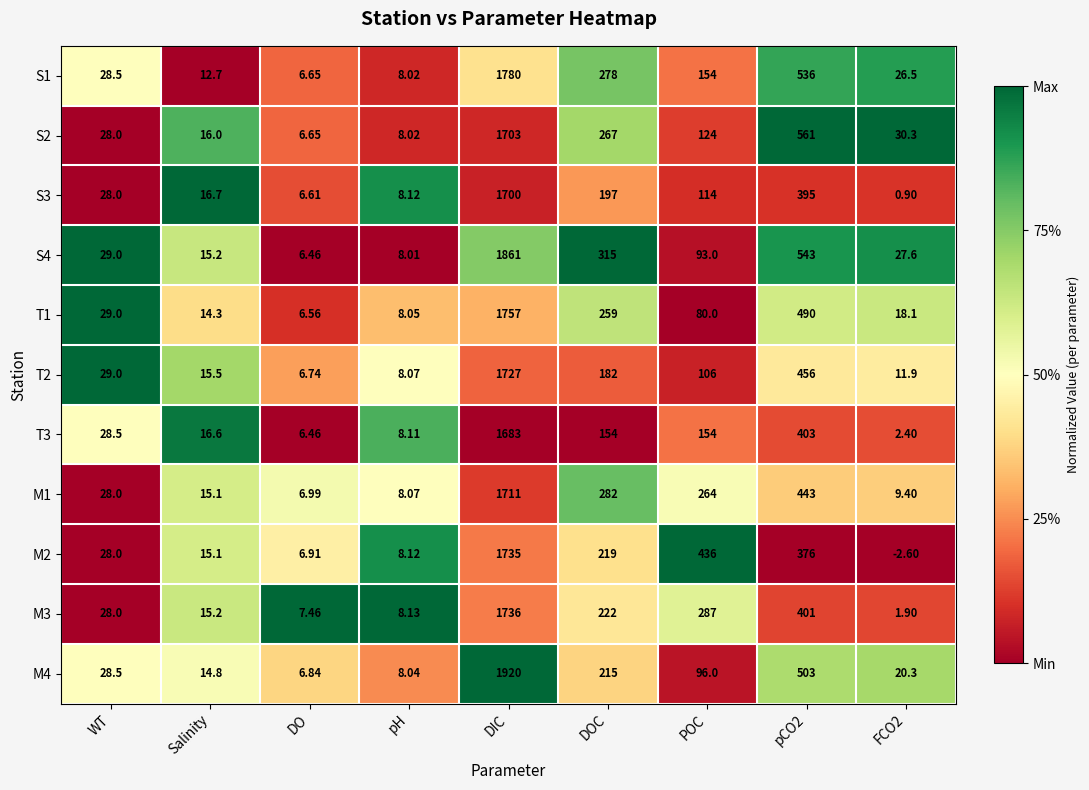

Between DIC and FCO2, which series saw the biggest shift?

M4